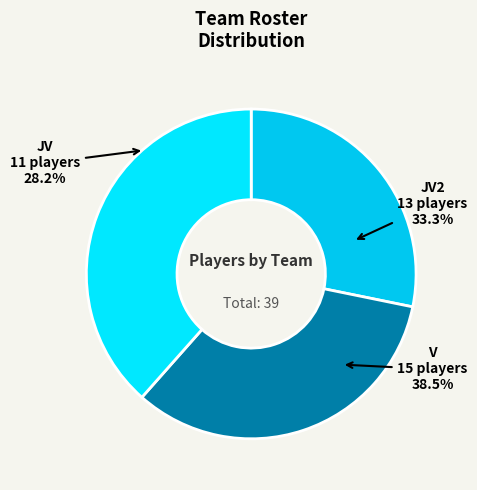

To the nearest percent, what percentage of the pie is JV2?

33%